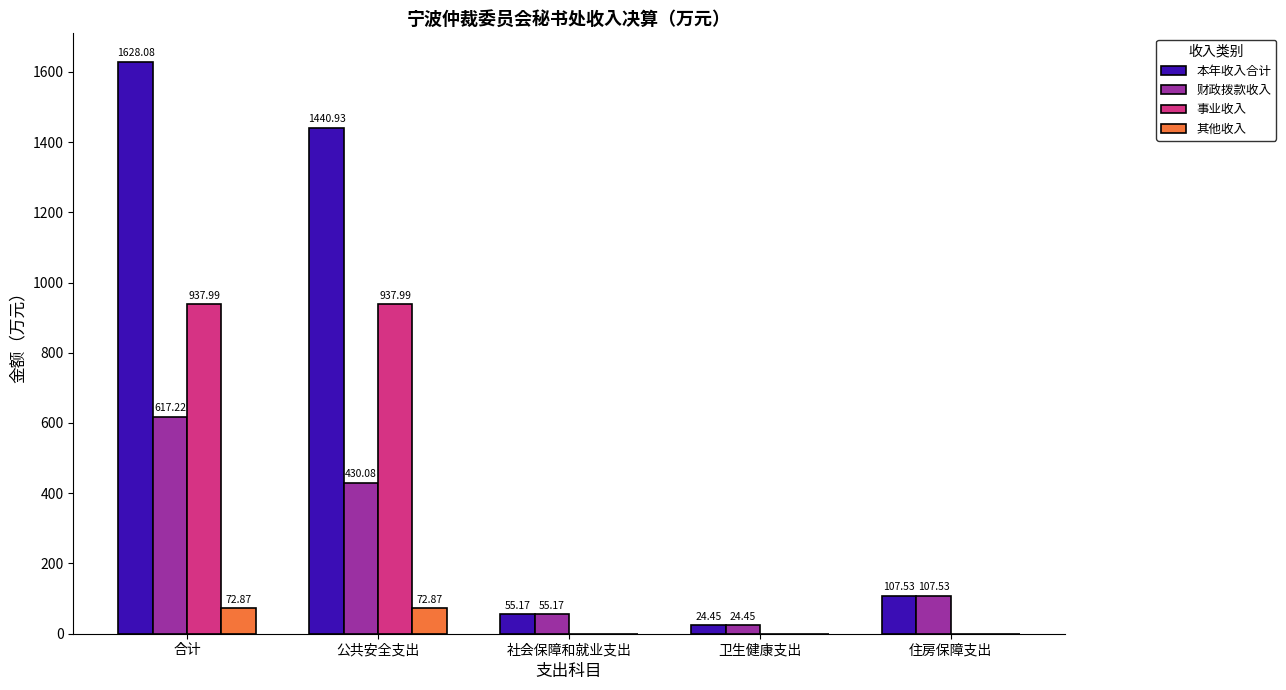

Between 合计 and 卫生健康支出, which series saw the biggest shift?

本年收入合计